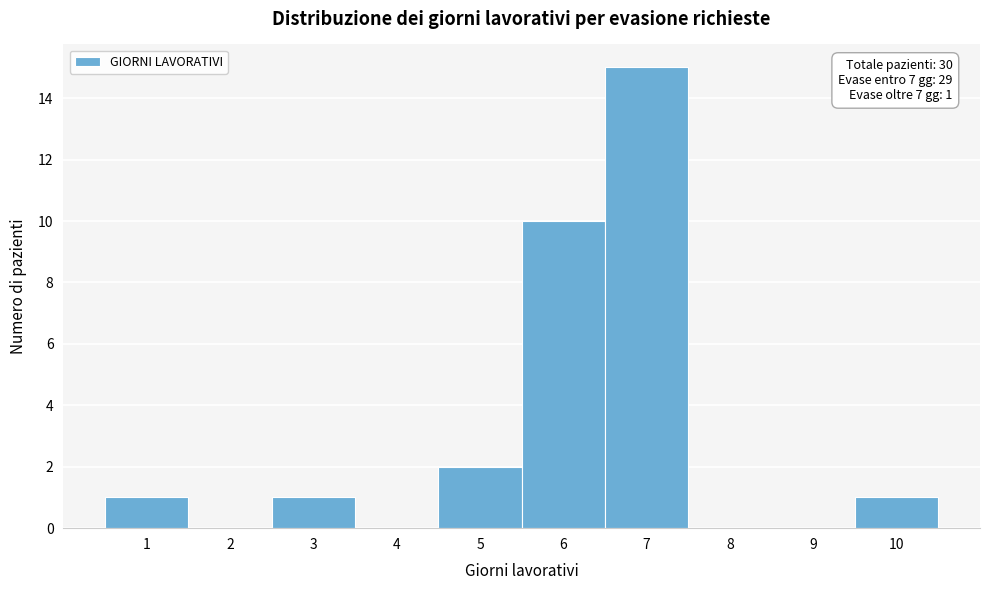

Over which range of the x-axis is the bar tallest?

6.5 to 7.5